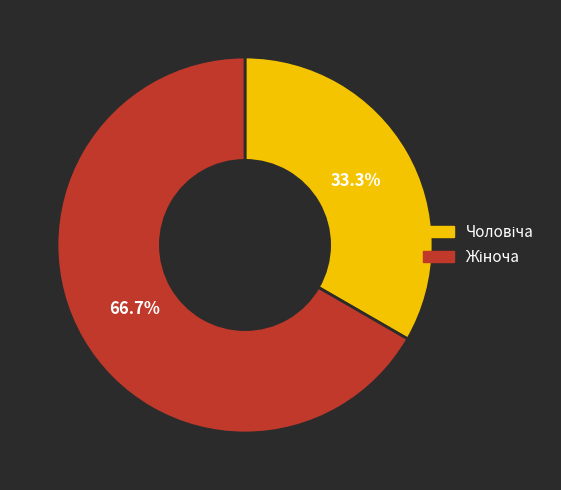

Is there any slice that represents more than half of the pie?

Yes